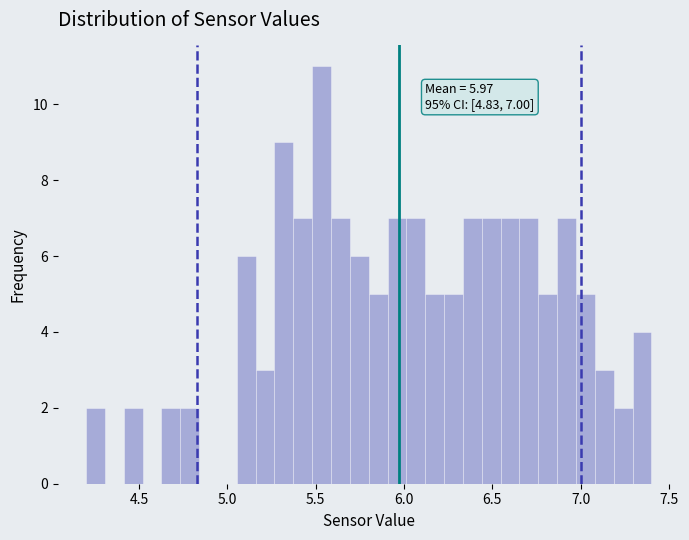

Around what value on the x-axis is the tallest bar? Give the approximate position of its centre, as read against the axis.

5.55